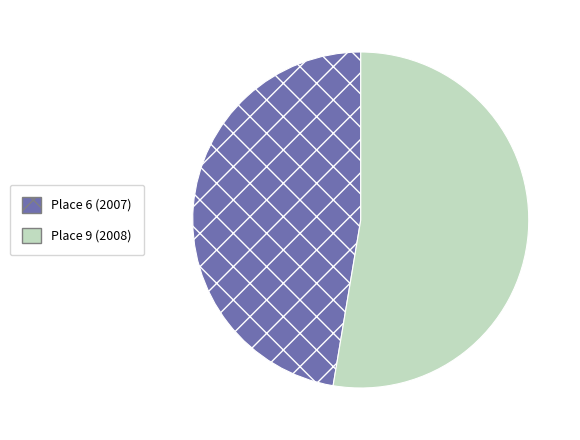

Count the number of slices in the pie.

2